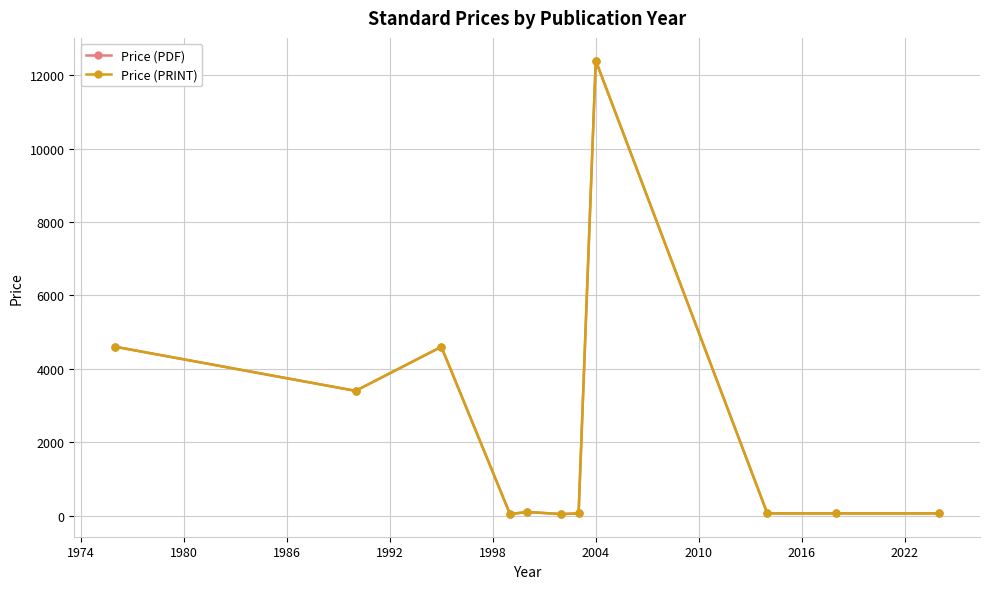

Does the chart have visible grid lines?

Yes